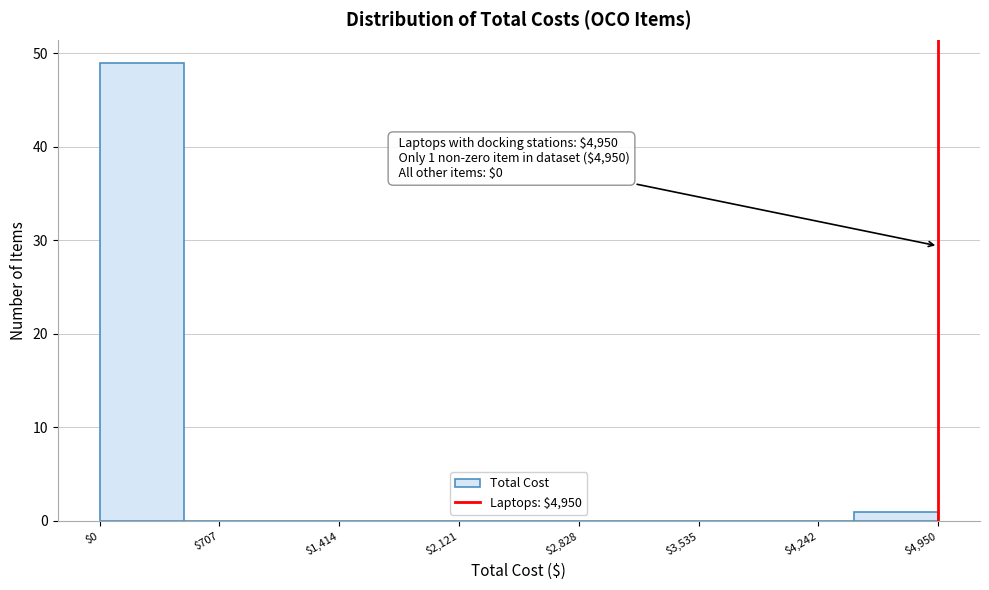

Over which range of the x-axis is the bar tallest?

0 to 500